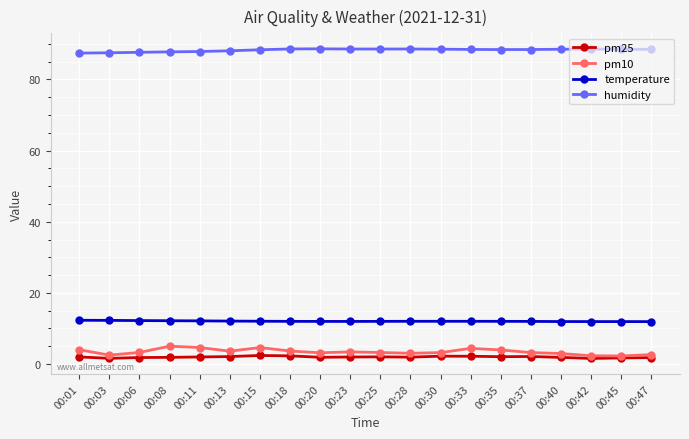

What is the maximum value for temperature?

12.3